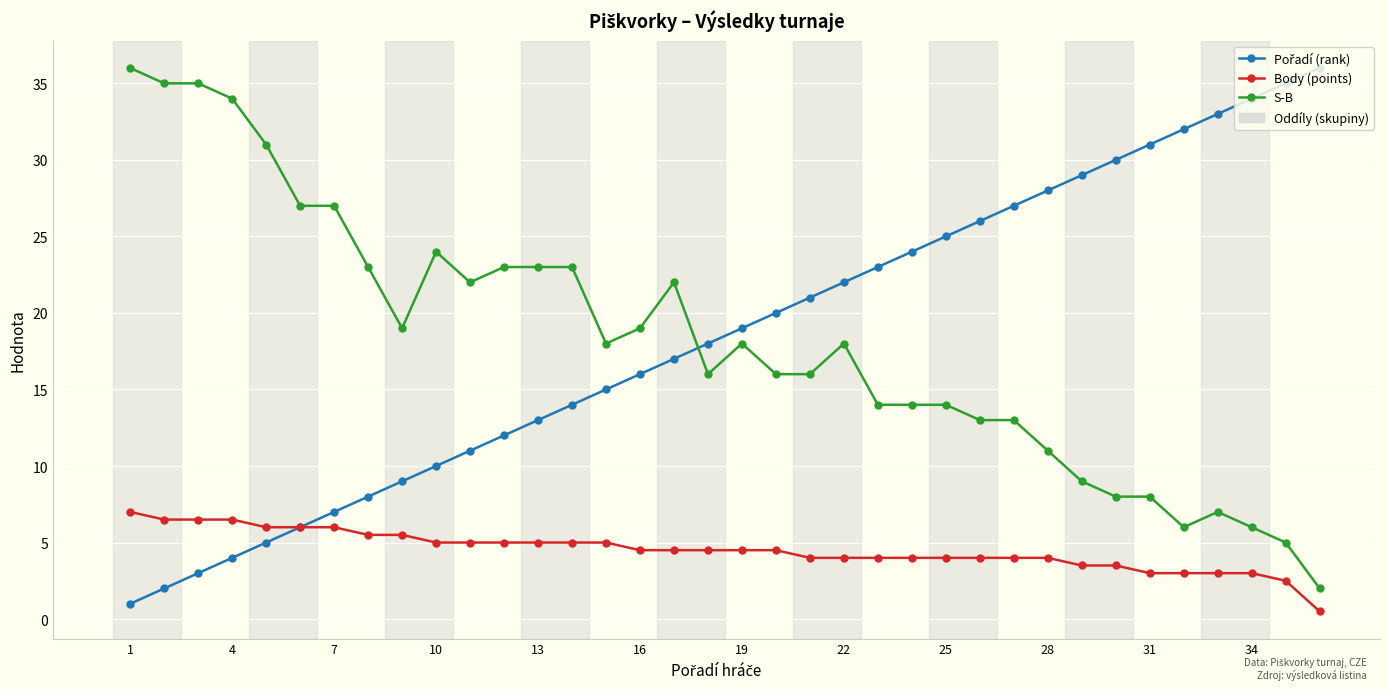

True or false: S-B has more than 2 interior local peaks.

True